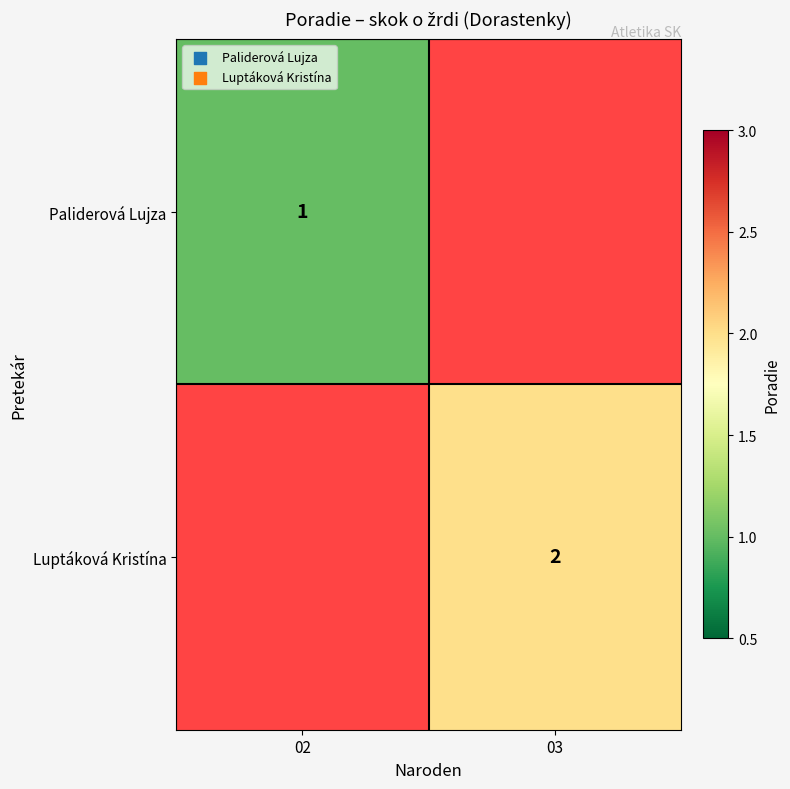

The value of Luptáková Kristína at 03 is 2. True or false?

True